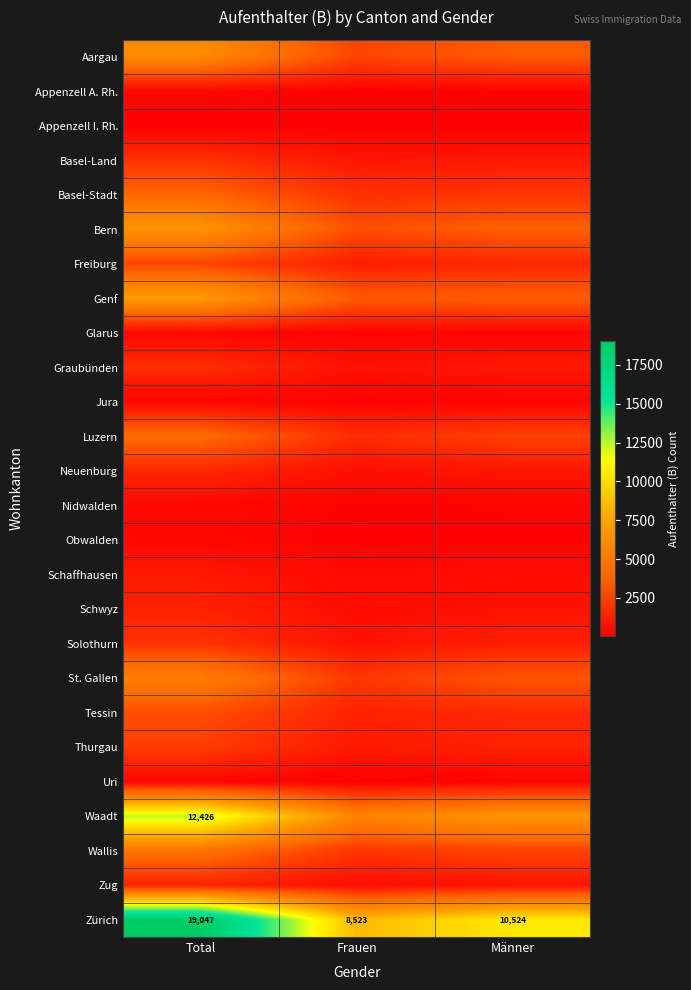

At which label does Obwalden reach its peak?

Total